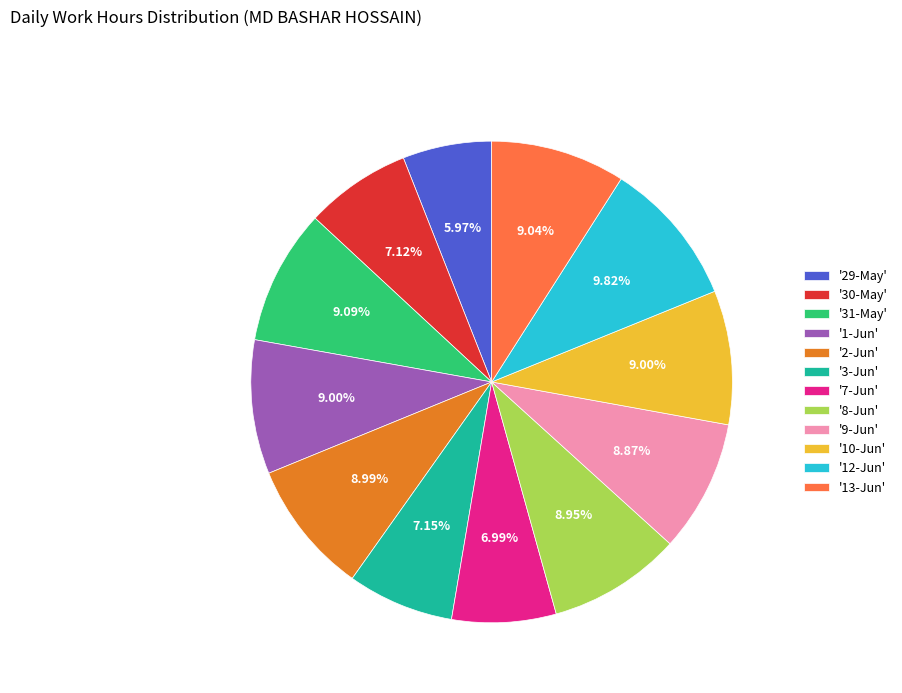

What is the ratio of the value at '1-Jun' to the value at '13-Jun'?

1.0